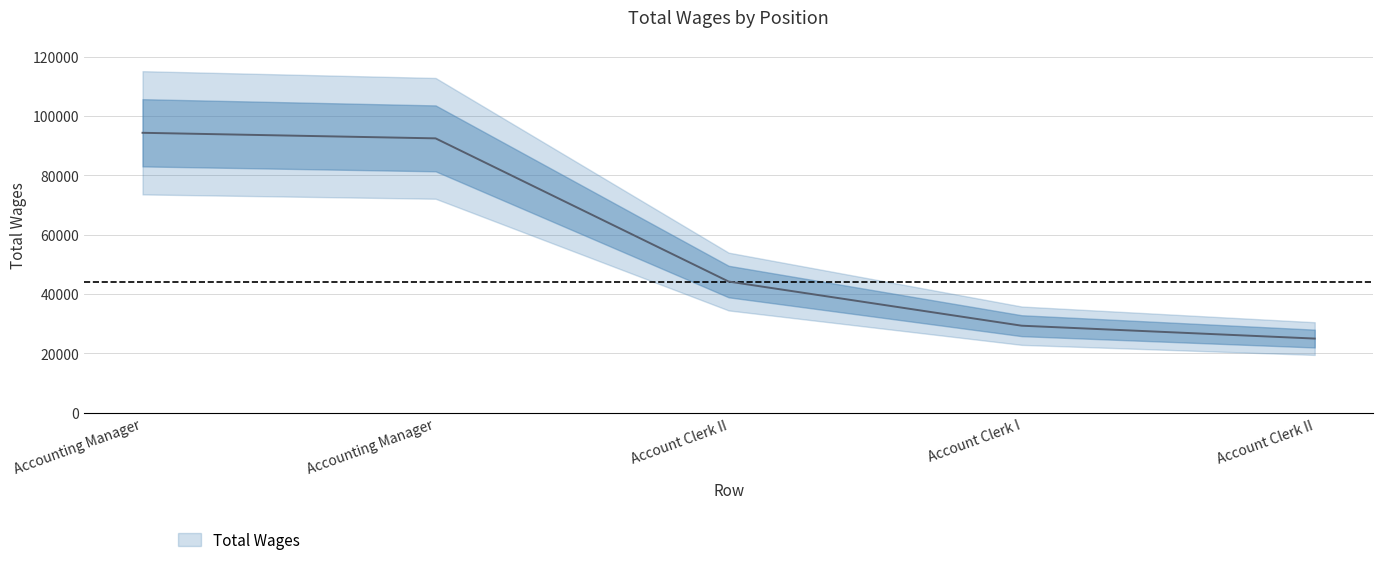

What is the maximum value shown in the chart?

94313